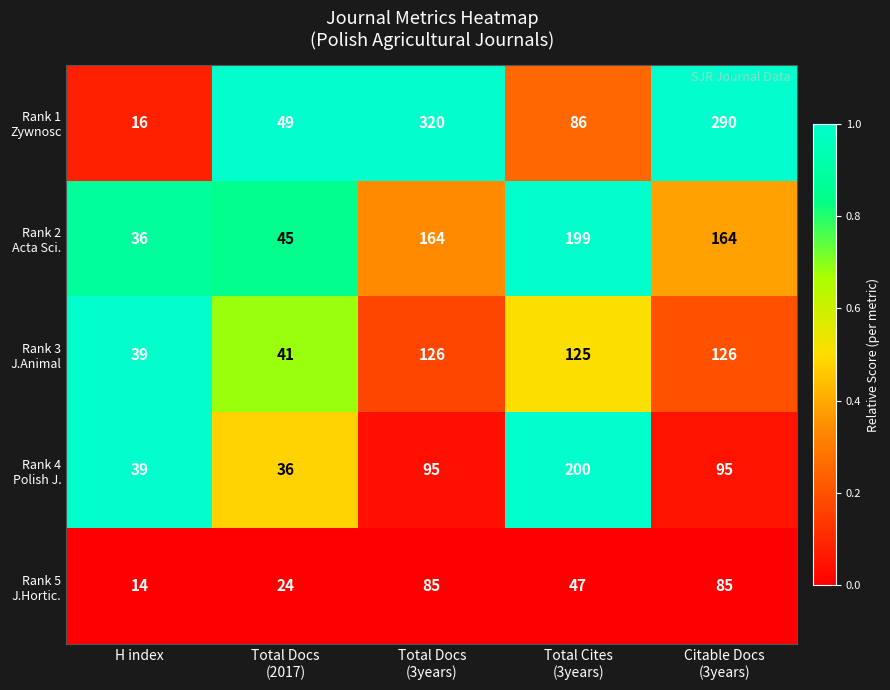

At how many categories does at least one series exceed 71?

3